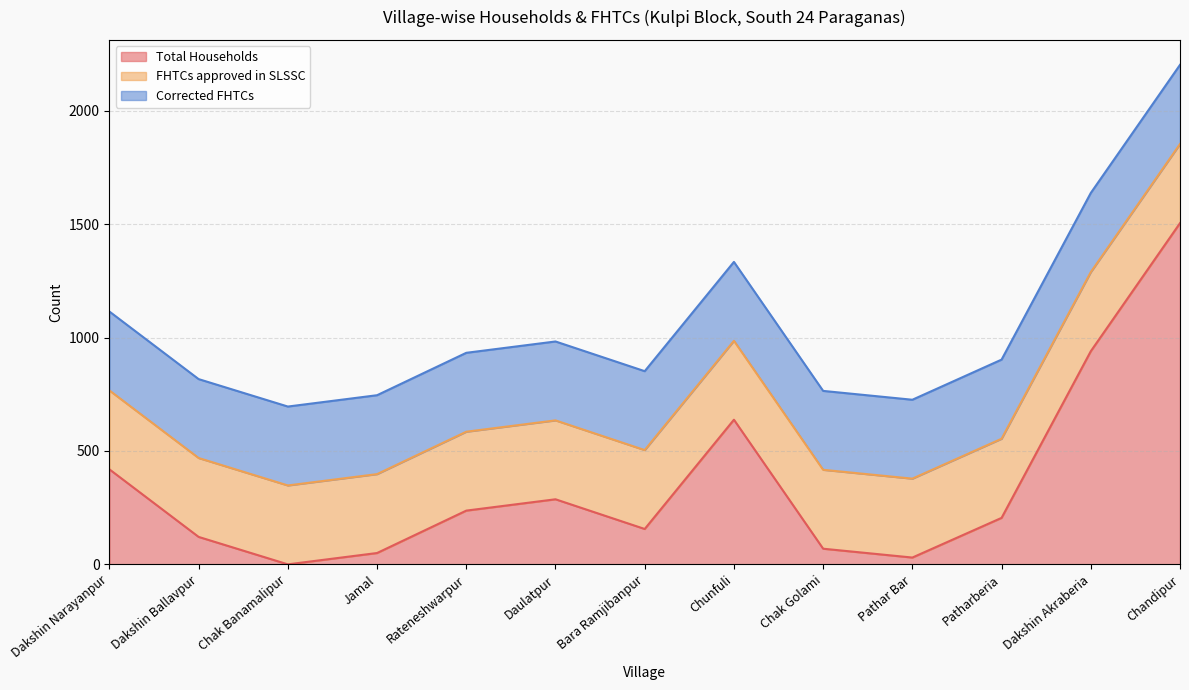

True or false: FHTCs approved in SLSSC and Corrected FHTCs intersect in this chart.

False